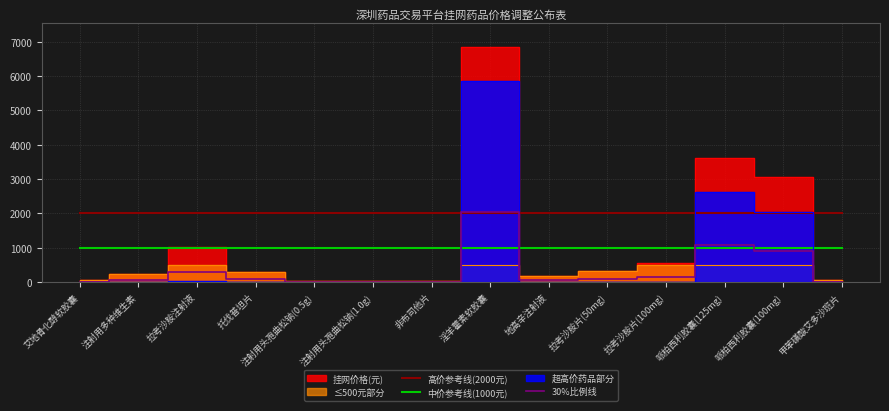

Is it true that 高价参考线(2000元) equals 2000.0 at 淫羊藿素软胶囊?

True